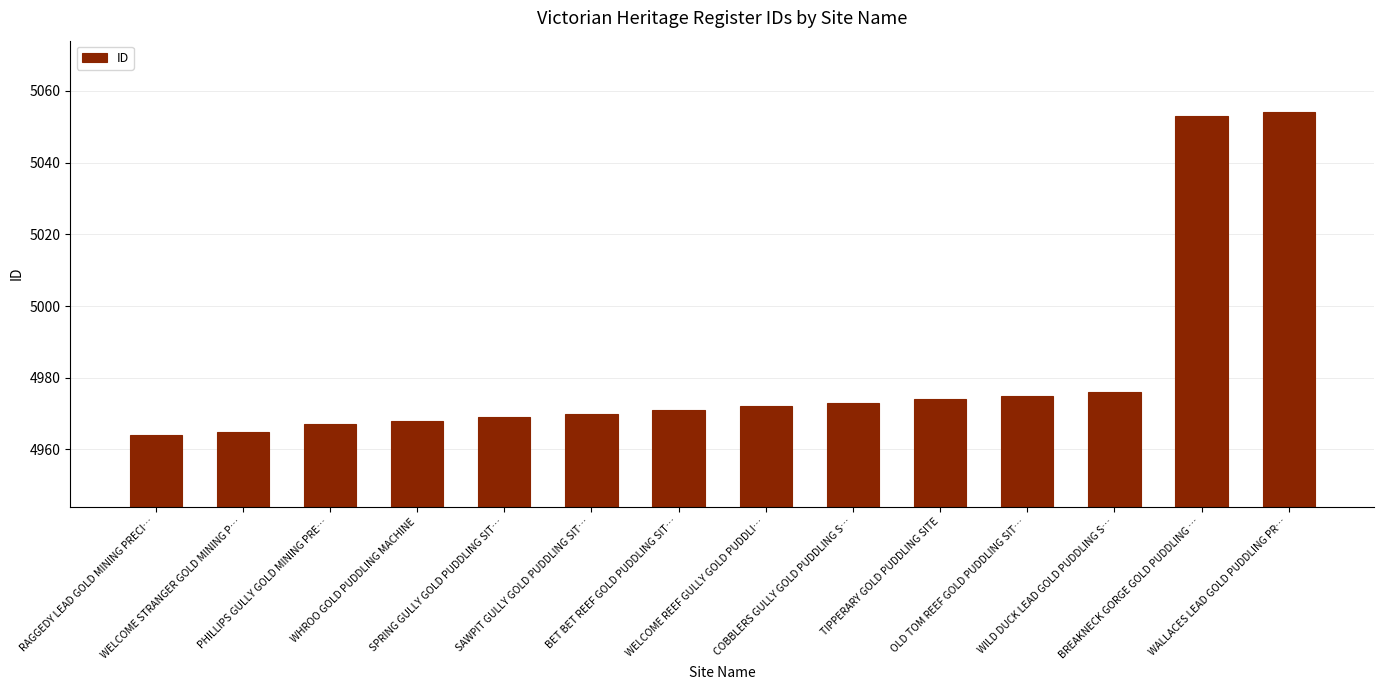

Are the bars horizontal?

No